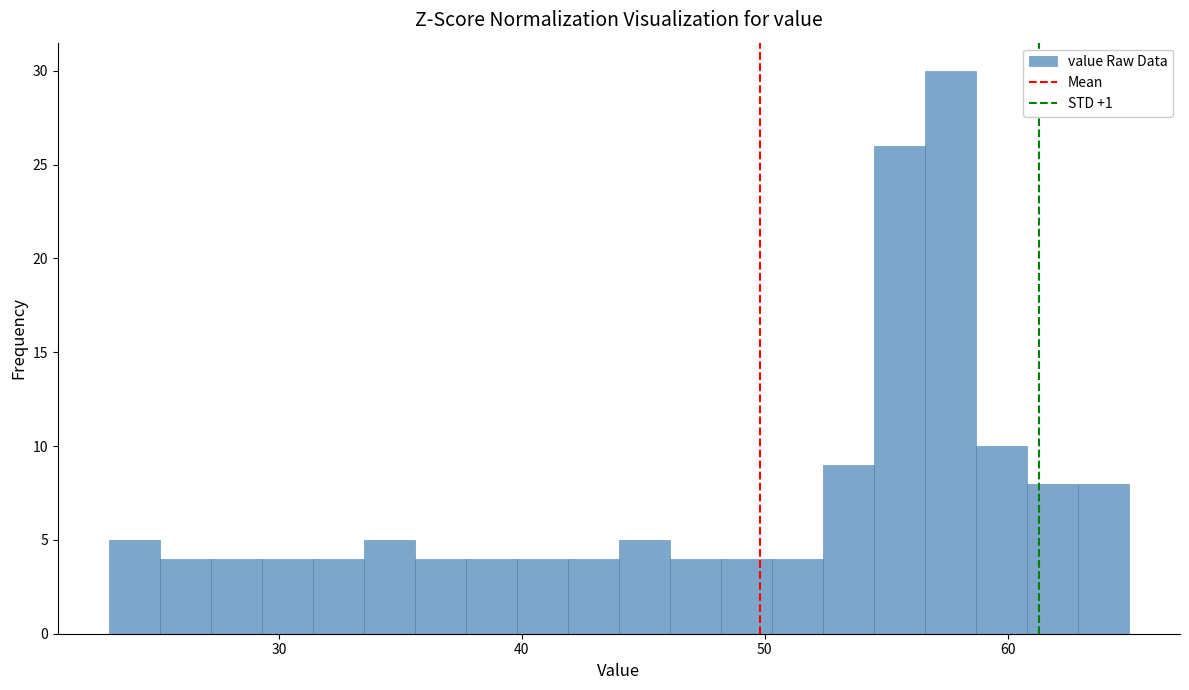

Around what value on the x-axis is the tallest bar? Give the approximate position of its centre, as read against the axis.

58